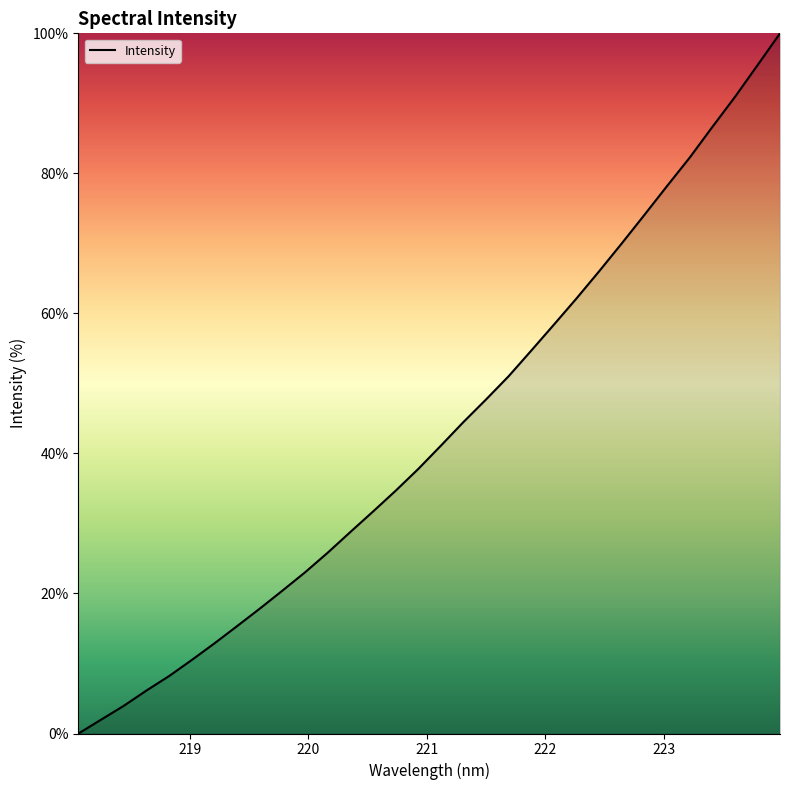

What is the difference between the maximum and minimum values?

100.0